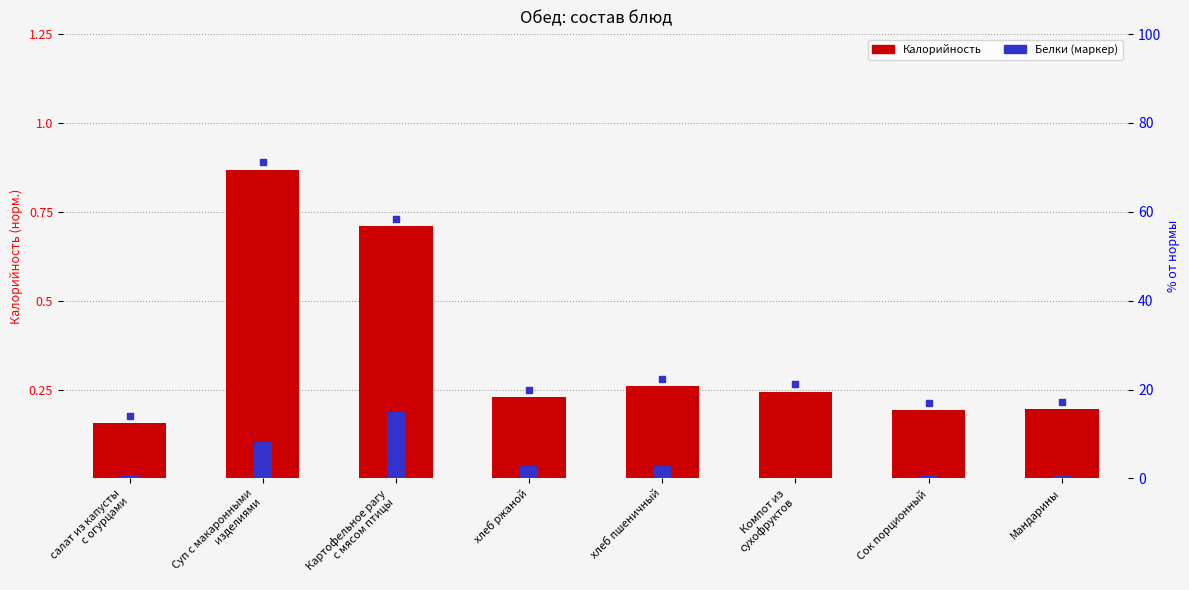

Between хлеб ржаной and Сок порционный, which is larger?

хлеб ржаной